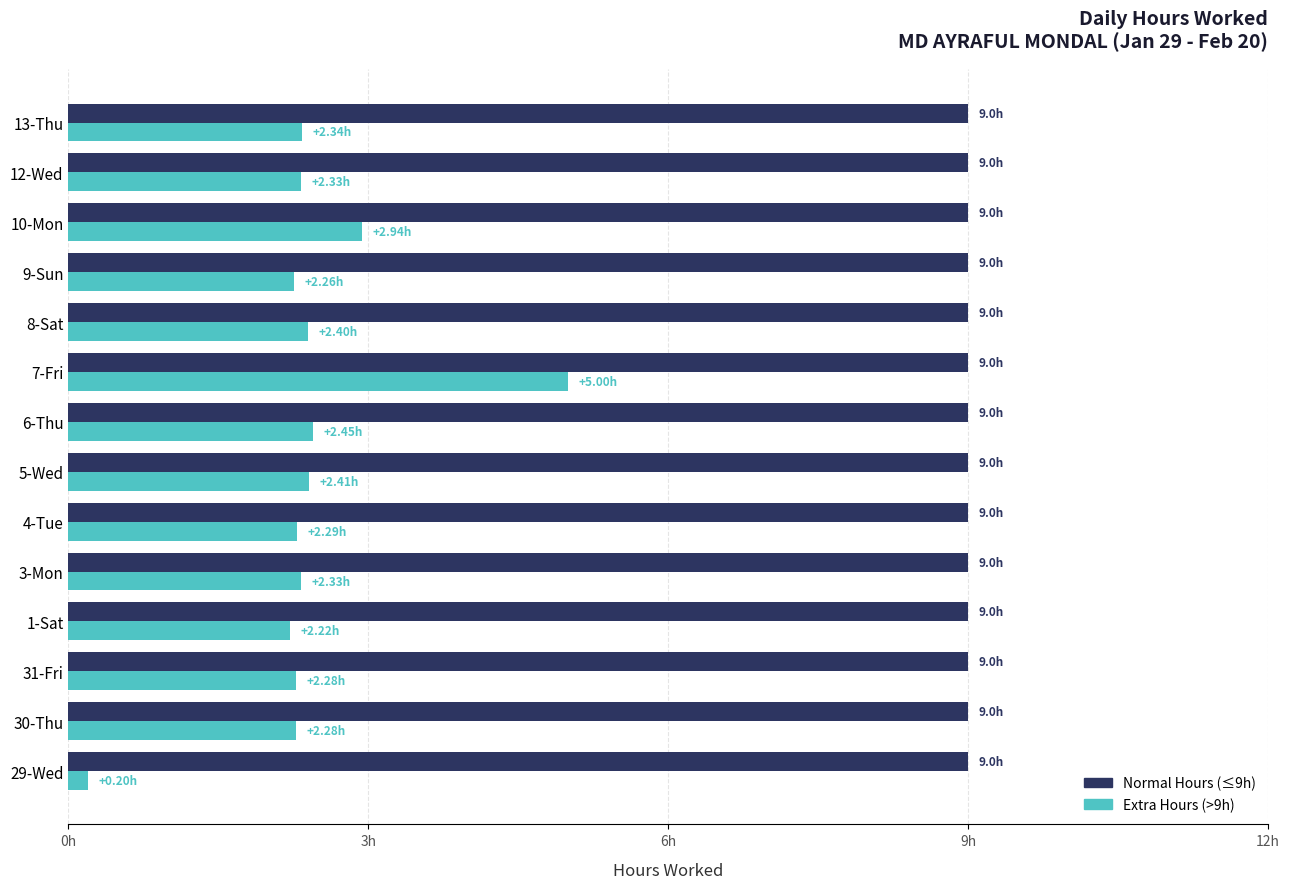

What is the smallest value displayed?

0.2